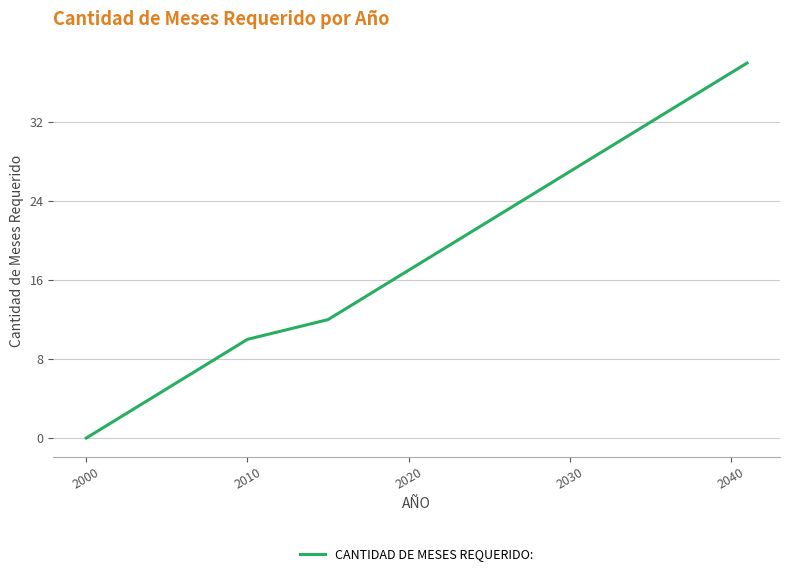

What is the difference between the maximum and minimum values?

38